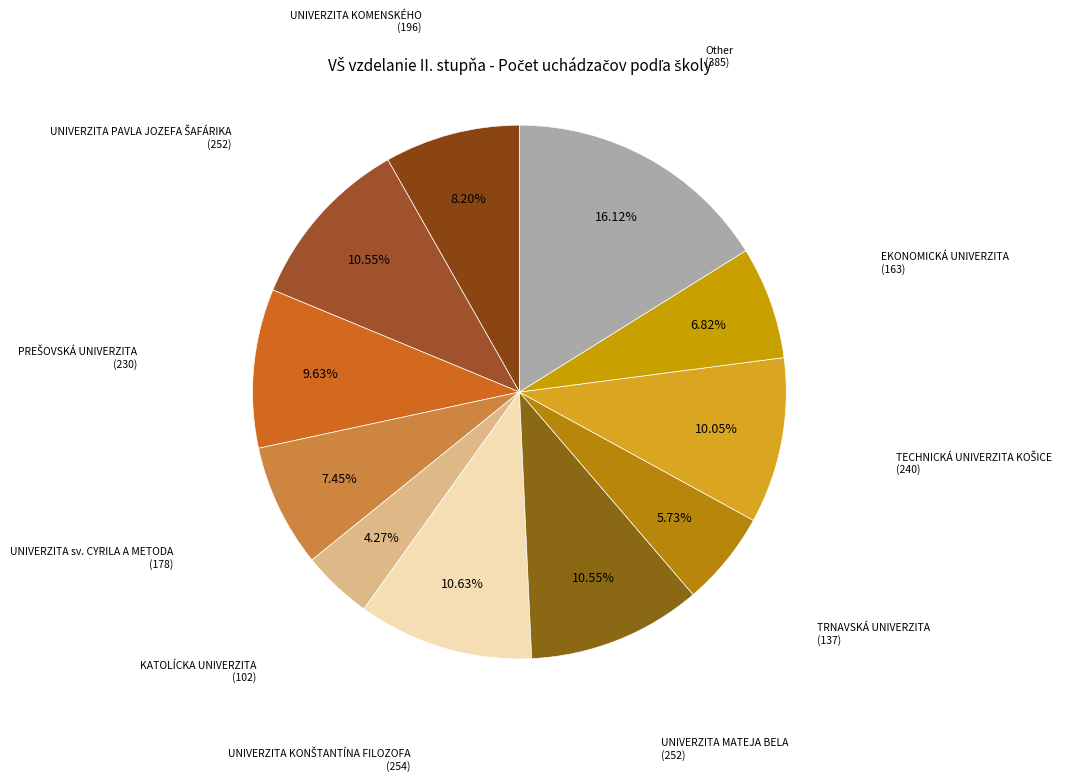

How many segments does this pie chart have?

11